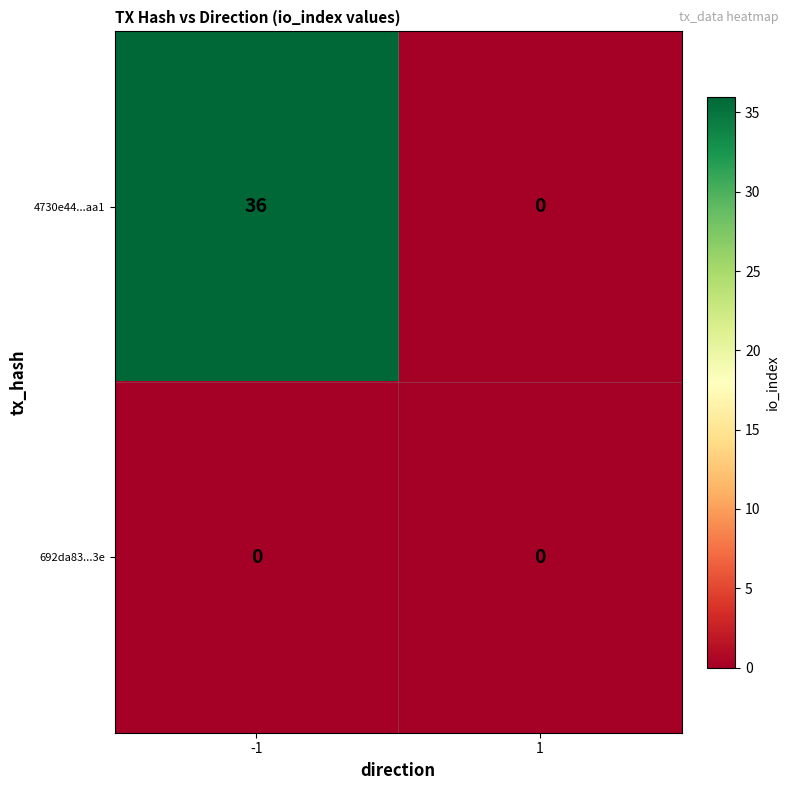

Which series has the widest spread of values?

4730e44...aa1